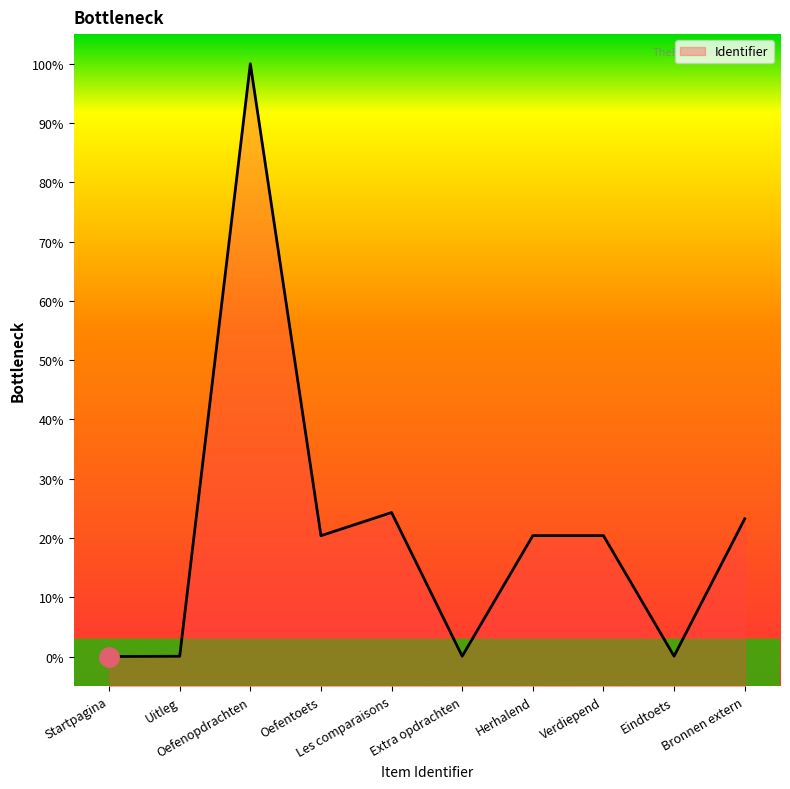

Does the chart have visible grid lines?

No